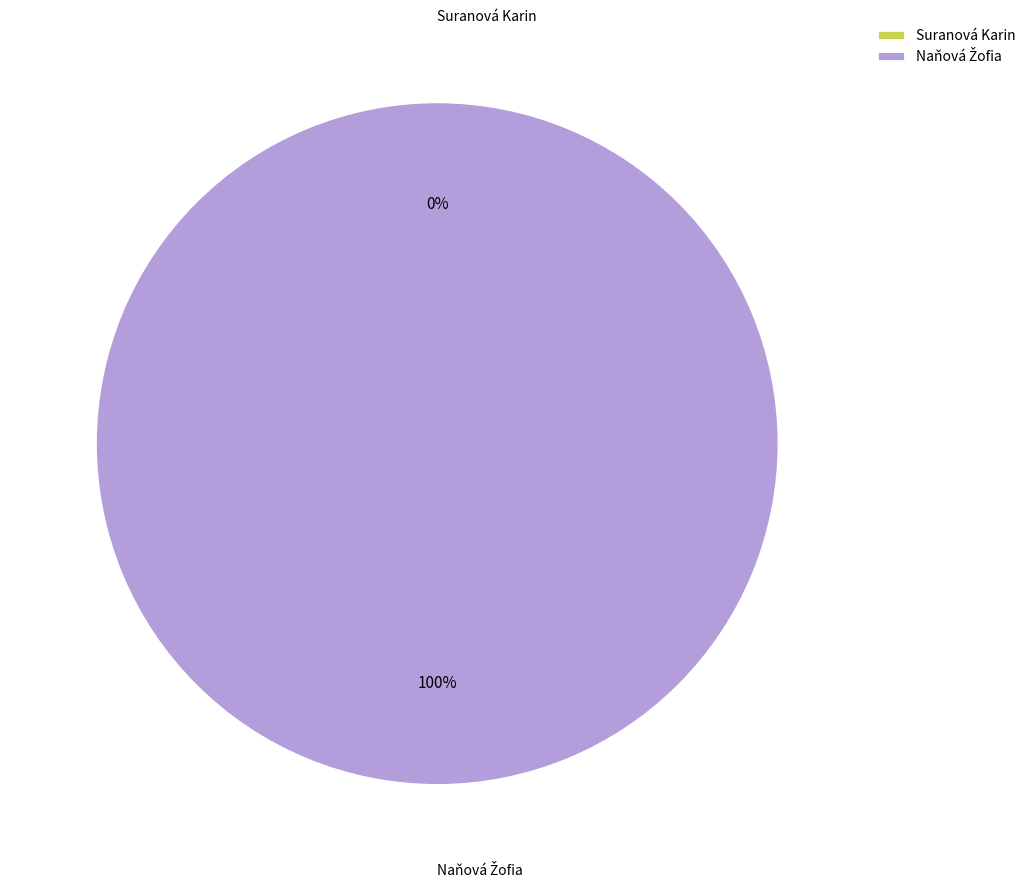

Combined, do Naňová Žofia and Suranová Karin account for over 50%?

Yes